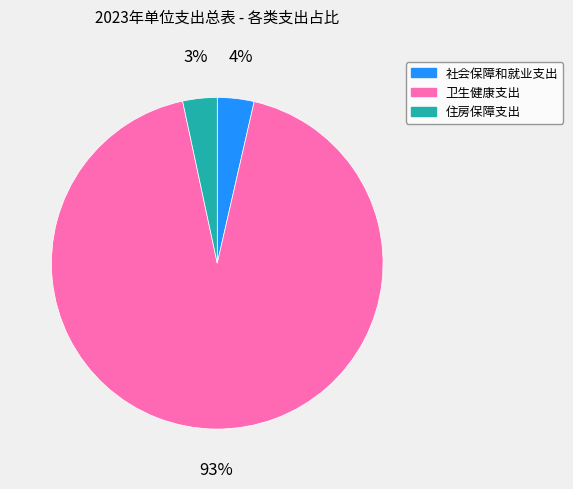

To the nearest percent, what is the difference between the largest and smallest slice percentages?

90%